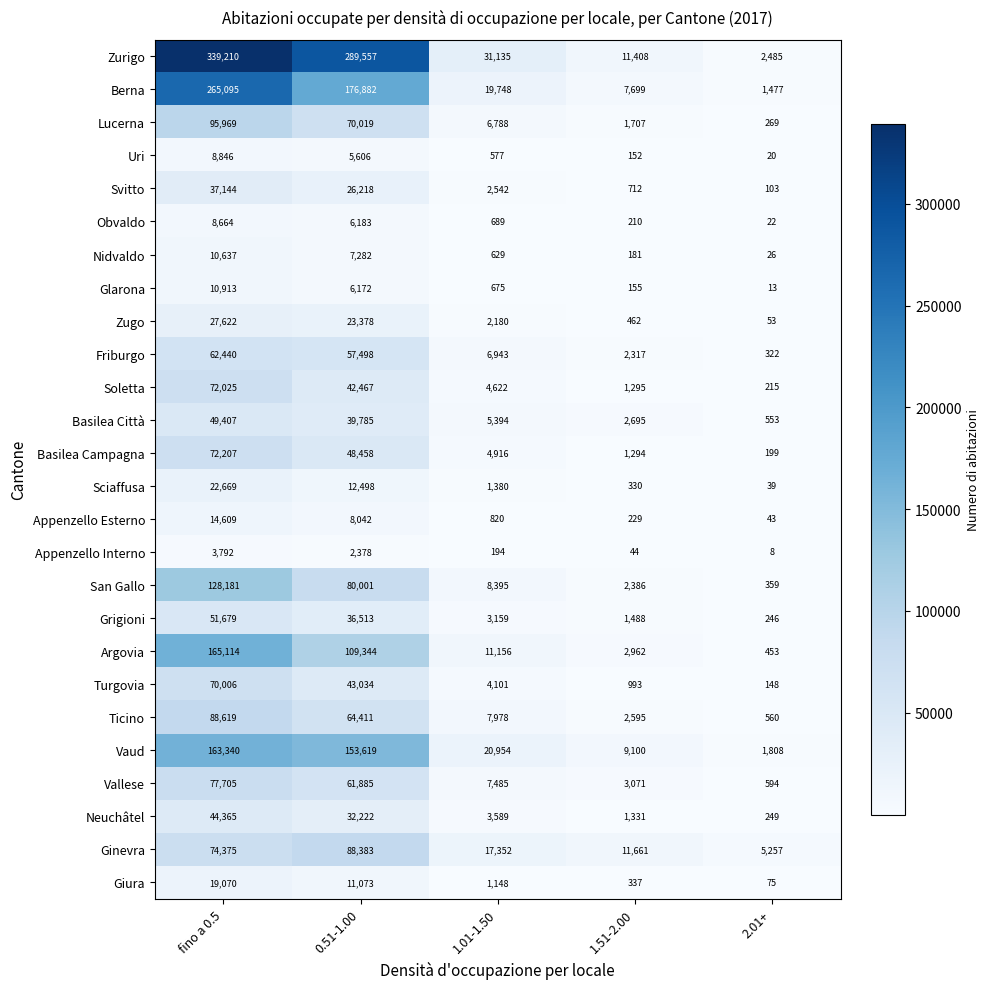

At which category is the sum across all series the highest?

fino a 0.5